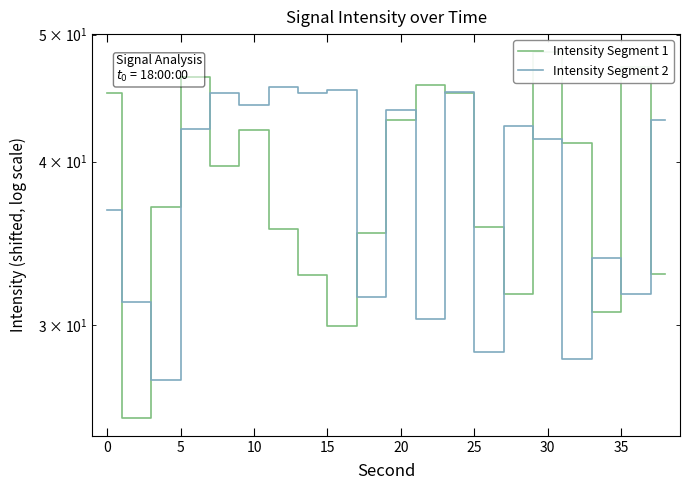

What are all the series names shown in the legend?

Intensity Segment 1, Intensity Segment 2